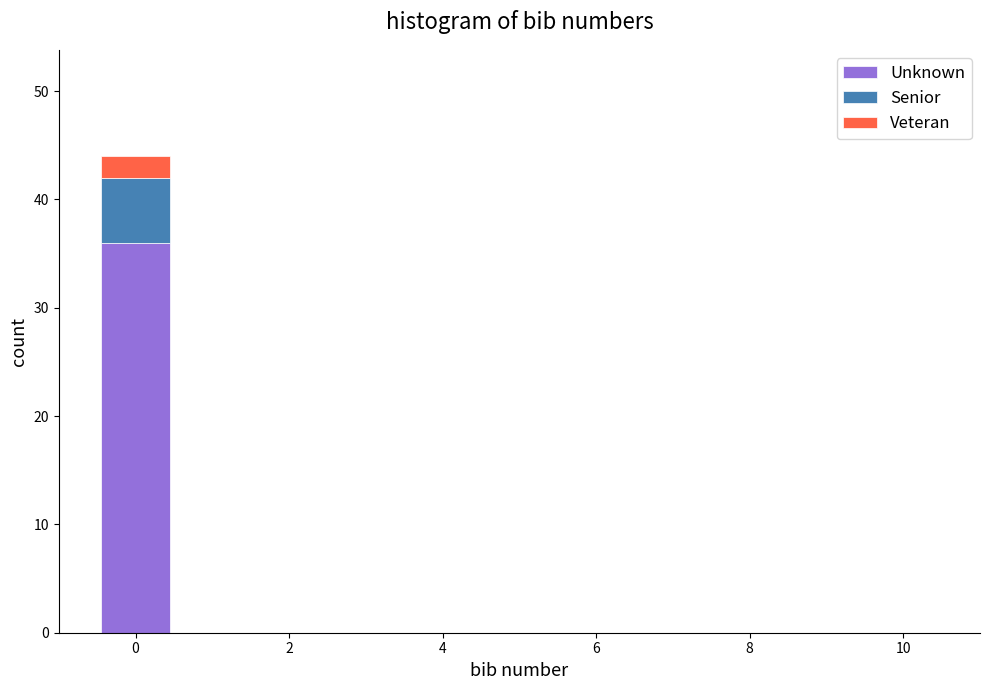

Reading left to right, transcribe this chart: for each stacked bar, give the range it covers on the x-axis and its total height. Neither the bar edges nor the heights are printed on the chart, so give them approximately, as read against the axes.

-0.5 to 0.5: 44
0.5 to 1.5: 0
1.5 to 2.5: 0
2.5 to 3.5: 0
3.5 to 4.5: 0
4.5 to 5.5: 0
5.5 to 6.5: 0
6.5 to 7.5: 0
7.5 to 8.5: 0
8.5 to 9.5: 0
9.5 to 10.5: 0